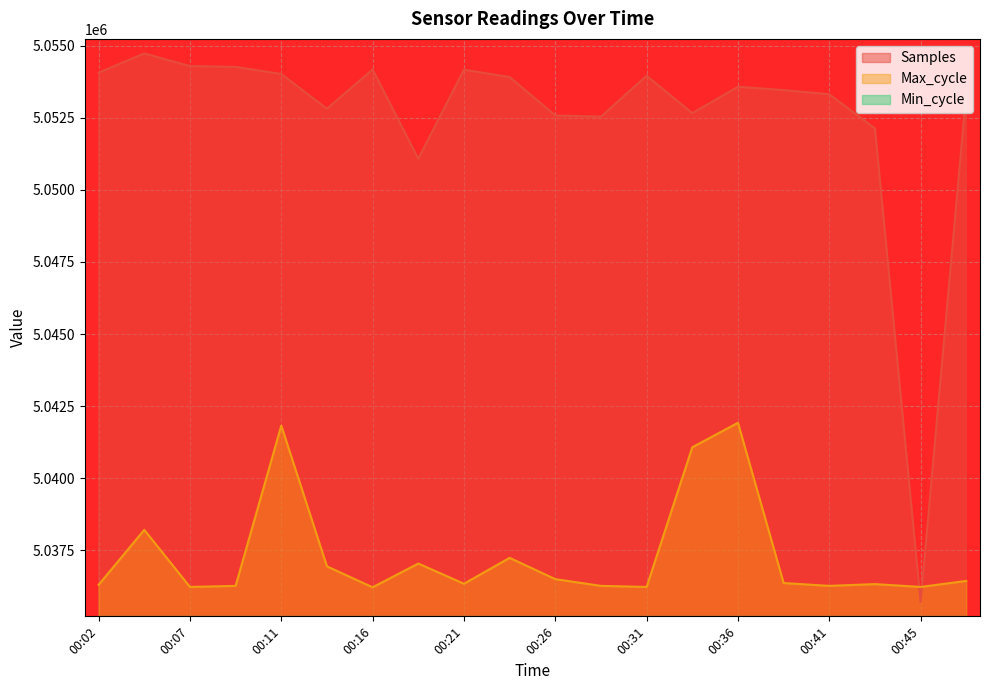

Rank the series by their maximum value, from lowest to highest.

Max_cycle, Samples